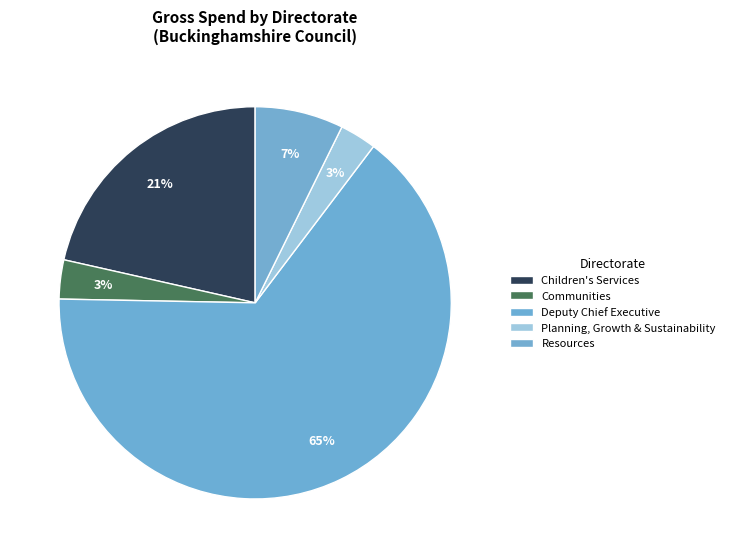

Is there a majority slice in this chart?

Yes